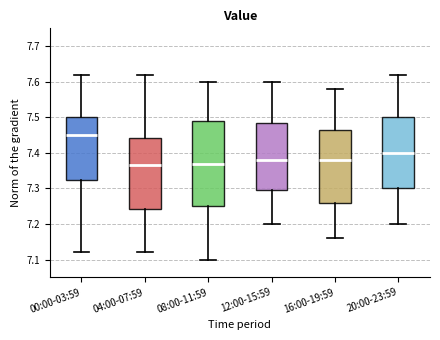

Reading left to right, read every box against the y-axis: the position of its median line, the range the box covers, and the ends of its whiskers. The values are not printed on the chart, so give them approximately, as read against the axis.

00:00-03:59: median 7.45, box 7.33 to 7.50, whiskers 7.12 to 7.62
04:00-07:59: median 7.37, box 7.24 to 7.44, whiskers 7.12 to 7.62
08:00-11:59: median 7.37, box 7.25 to 7.49, whiskers 7.10 to 7.60
12:00-15:59: median 7.38, box 7.30 to 7.49, whiskers 7.20 to 7.60
16:00-19:59: median 7.38, box 7.26 to 7.47, whiskers 7.16 to 7.58
20:00-23:59: median 7.40, box 7.30 to 7.50, whiskers 7.20 to 7.62